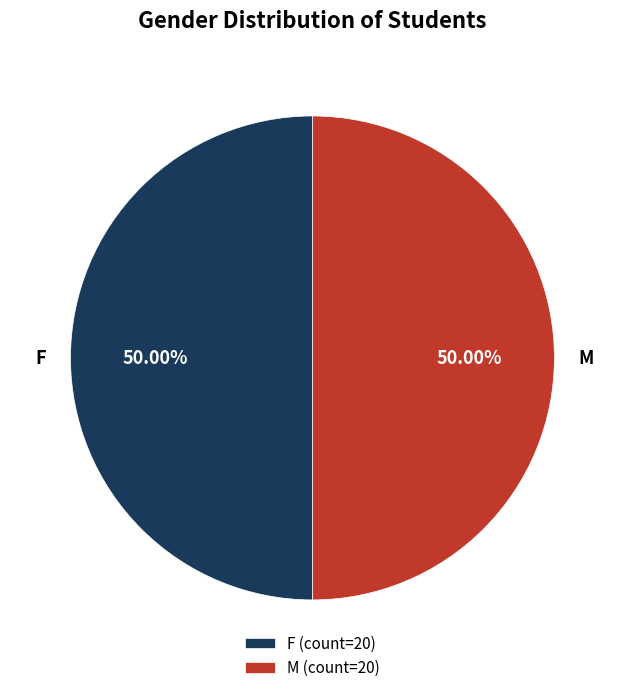

What portion of the pie excludes M?

50.0%